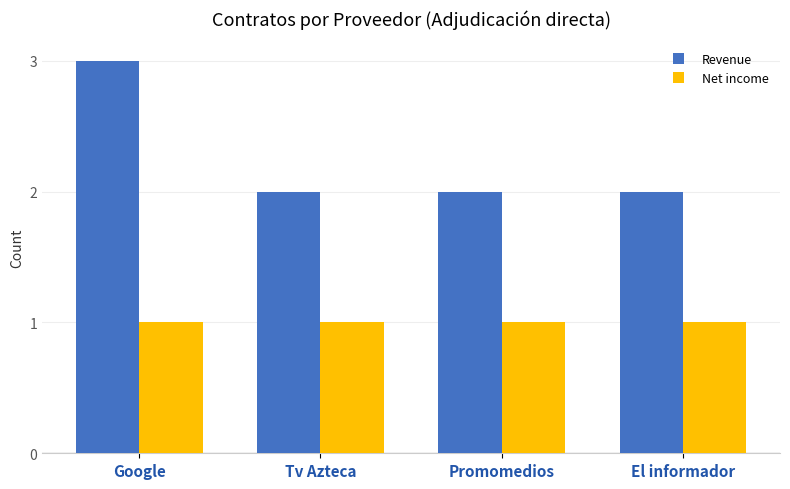

What is the total value across all series at El informador?

3